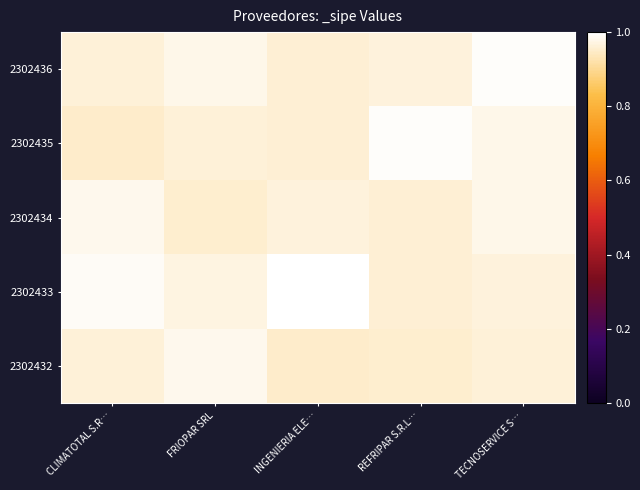

Which label corresponds to the largest value in the chart?

INGENIERIA ELE…